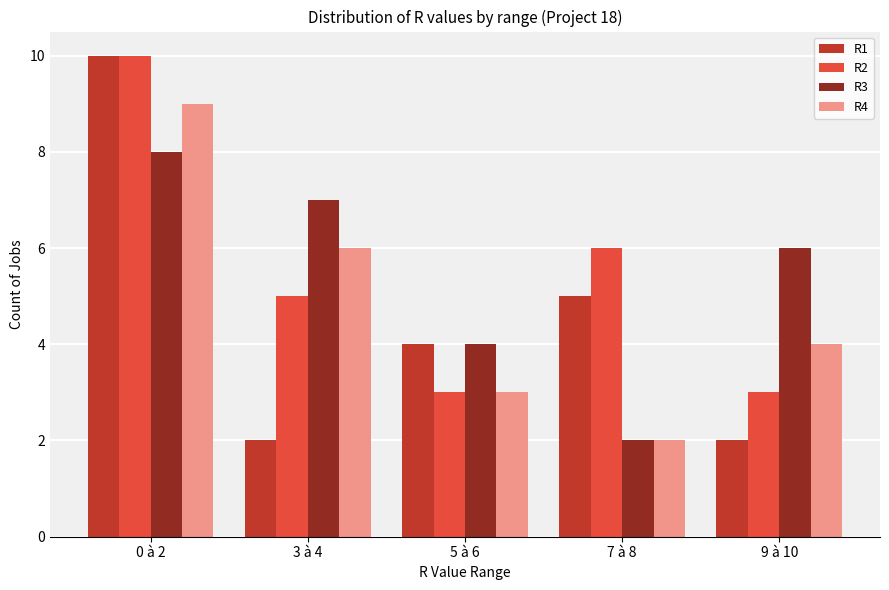

Which series changed the most between 0 à 2 and 7 à 8?

R4